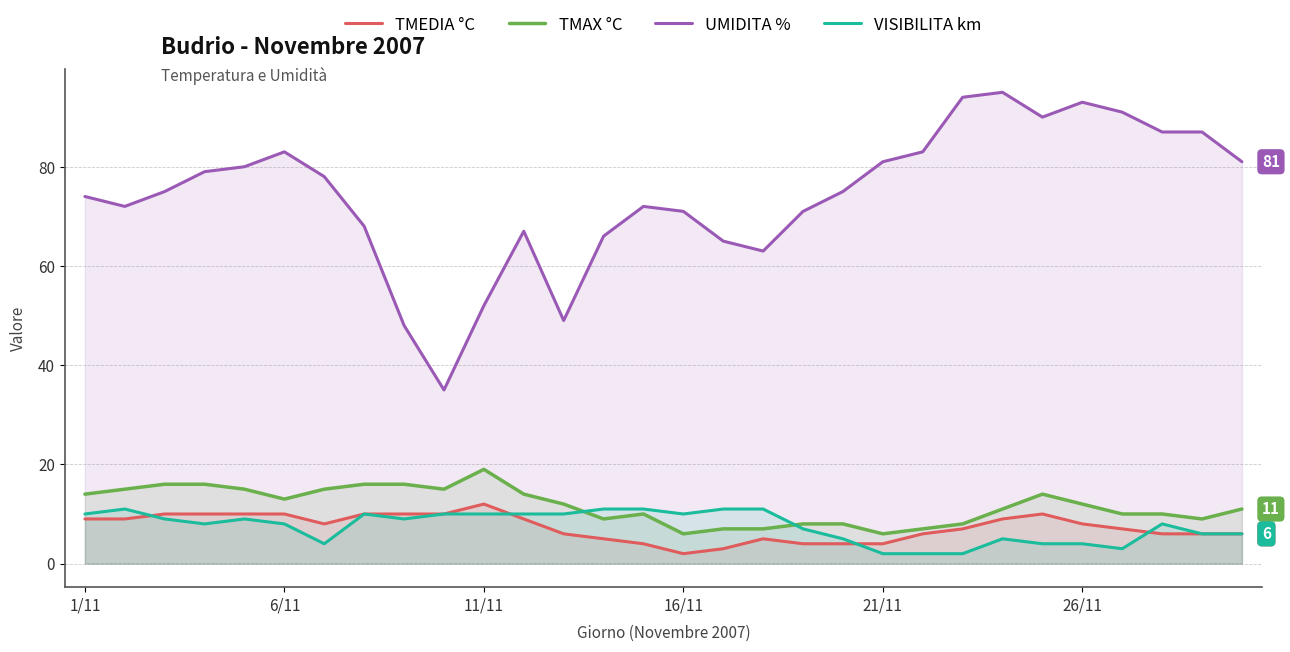

True or false: UMIDITA % and TMEDIA °C cross at least once.

False